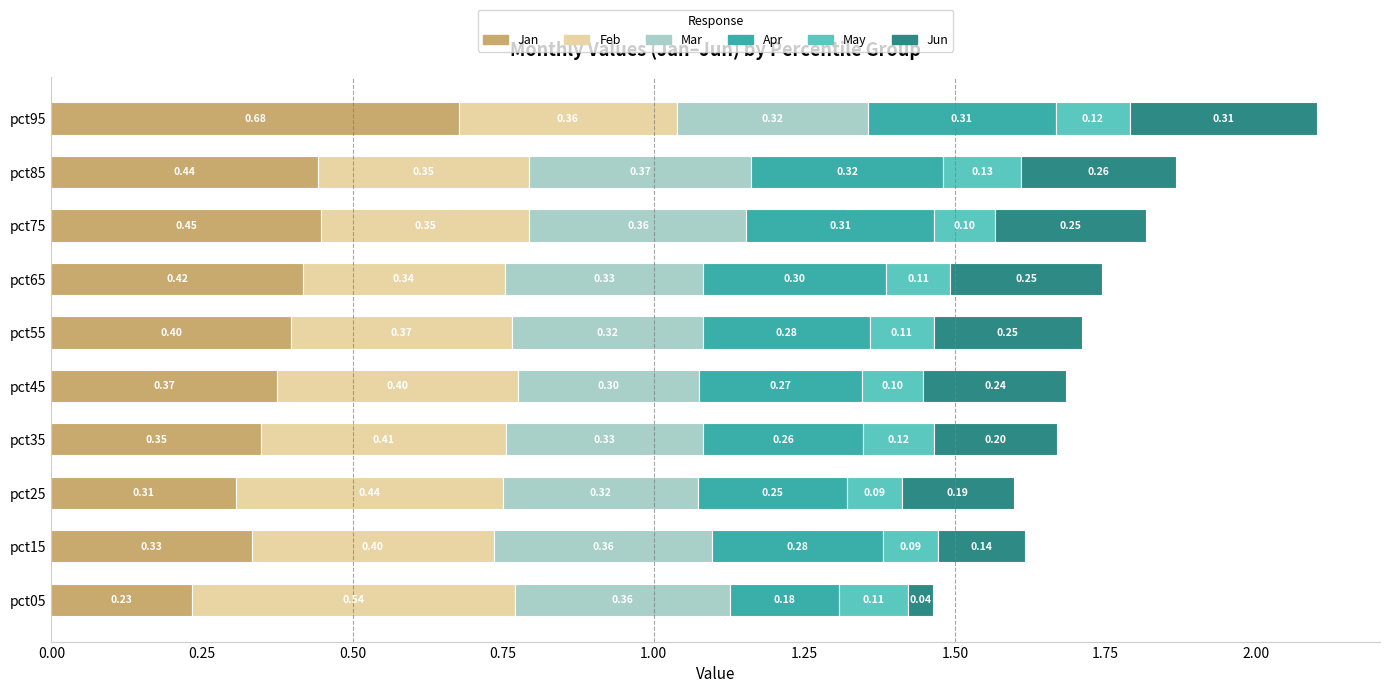

What is the sum of the Jan values at pct45 and pct55?

0.8